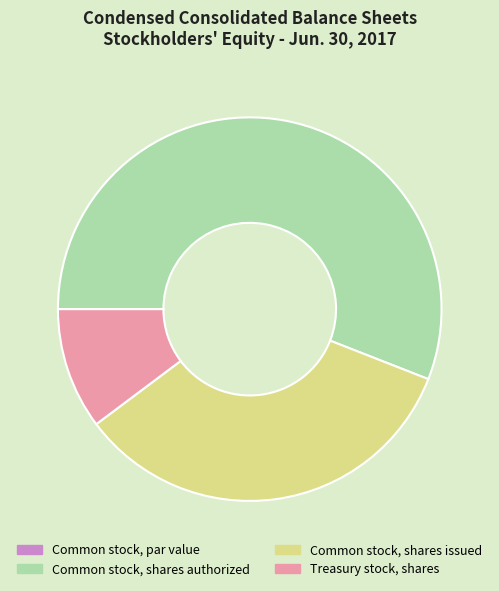

True or false: Common stock, shares issued accounts for 25% of the total.

False